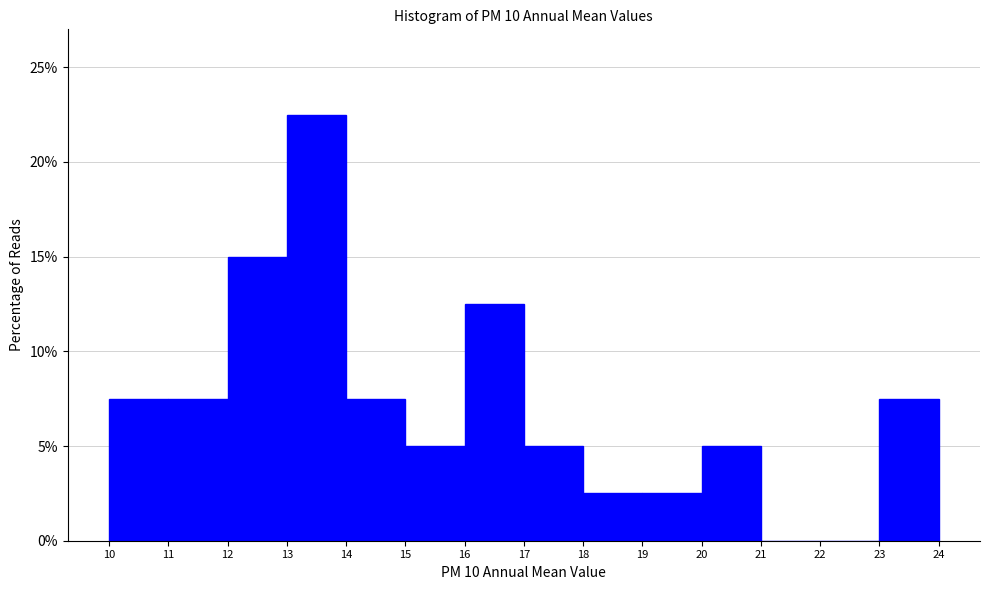

Reading left to right, list every bar in this chart as the range it spans on the x-axis followed by its height. The values are not printed on the chart, so give them approximately, as read against the axis.

10 to 11: 7.5
11 to 12: 7.5
12 to 13: 15.0
13 to 14: 22.5
14 to 15: 7.5
15 to 16: 5.0
16 to 17: 12.5
17 to 18: 5.0
18 to 19: 2.5
19 to 20: 2.5
20 to 21: 5.0
21 to 22: 0
22 to 23: 0
23 to 24: 7.5